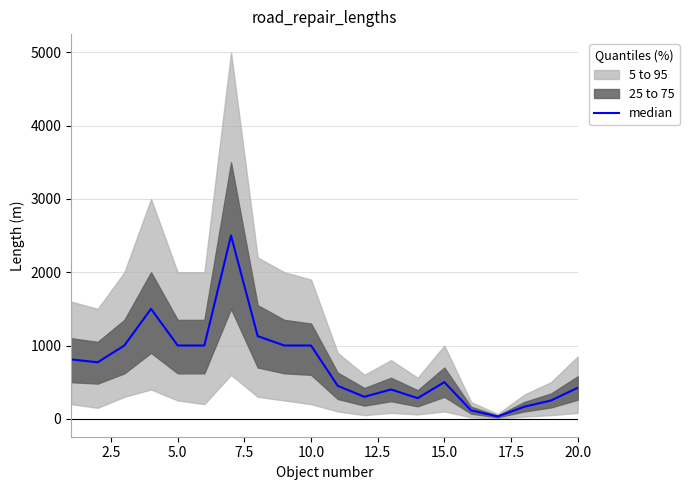

Reading left to right, extract all data points from this chart.

810	771	1000	1500	1000	1000	2500	1128	1000	1000	450	300	400	282	500	115	32	165	250	423